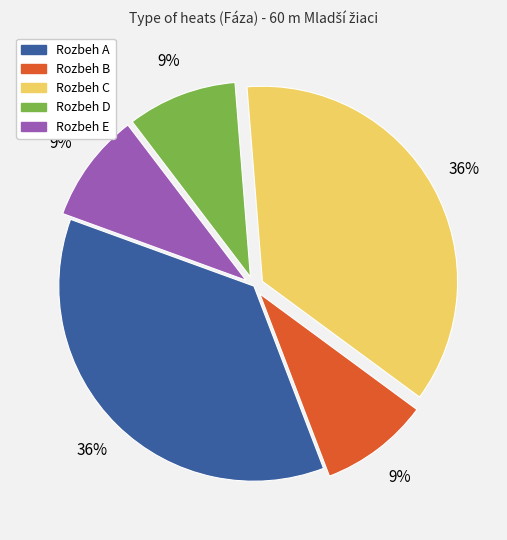

Does Rozbeh A represent more than half of the total?

No